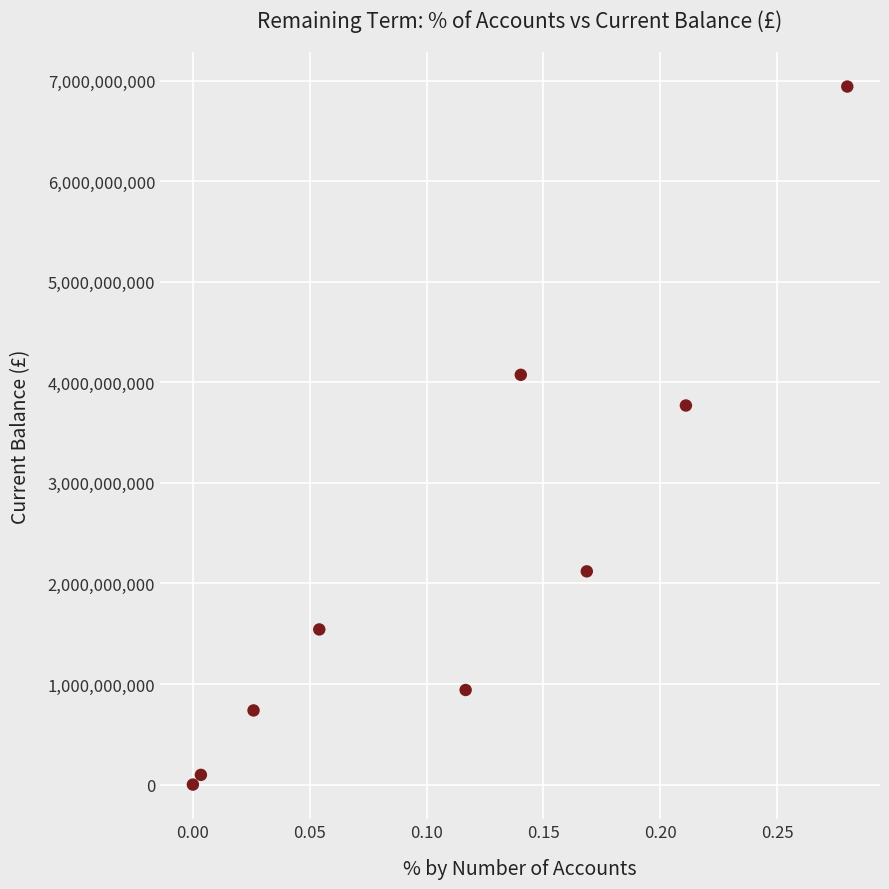

What is the range of Y values (max minus min)?

6940450460.8